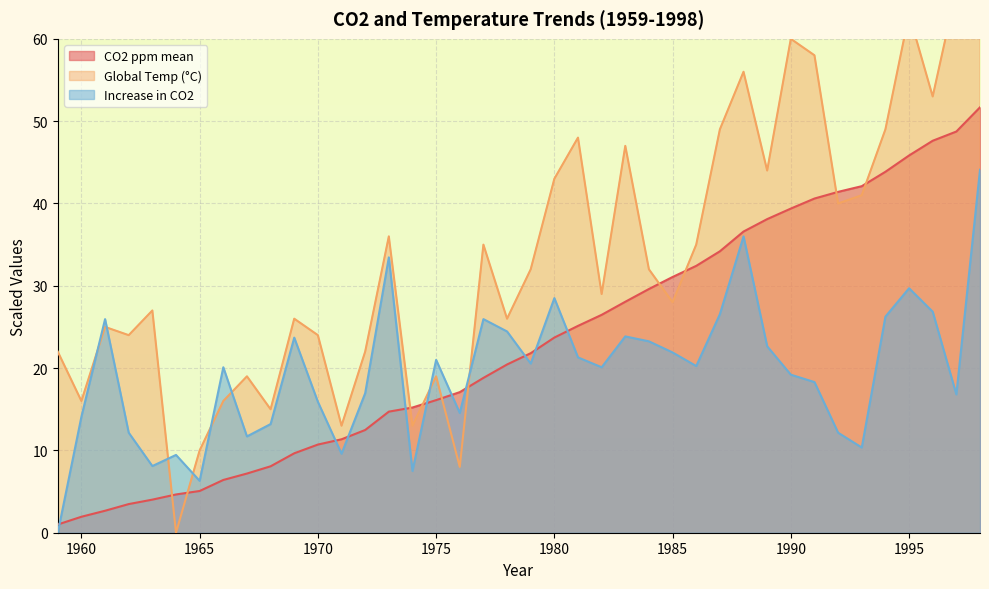

How many intersections are there between CO2 ppm mean and Global Temp (°C)?

10